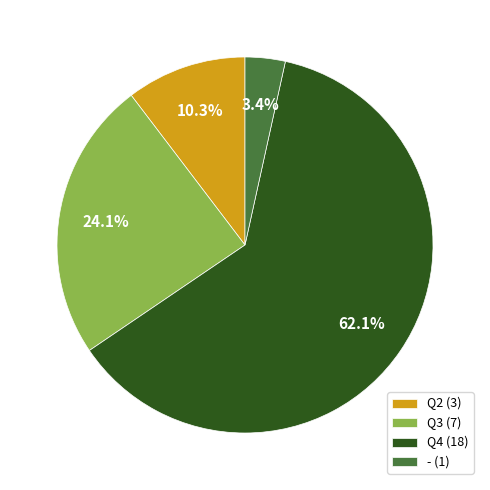

To the nearest percent, what portion does Q2 represent?

10%